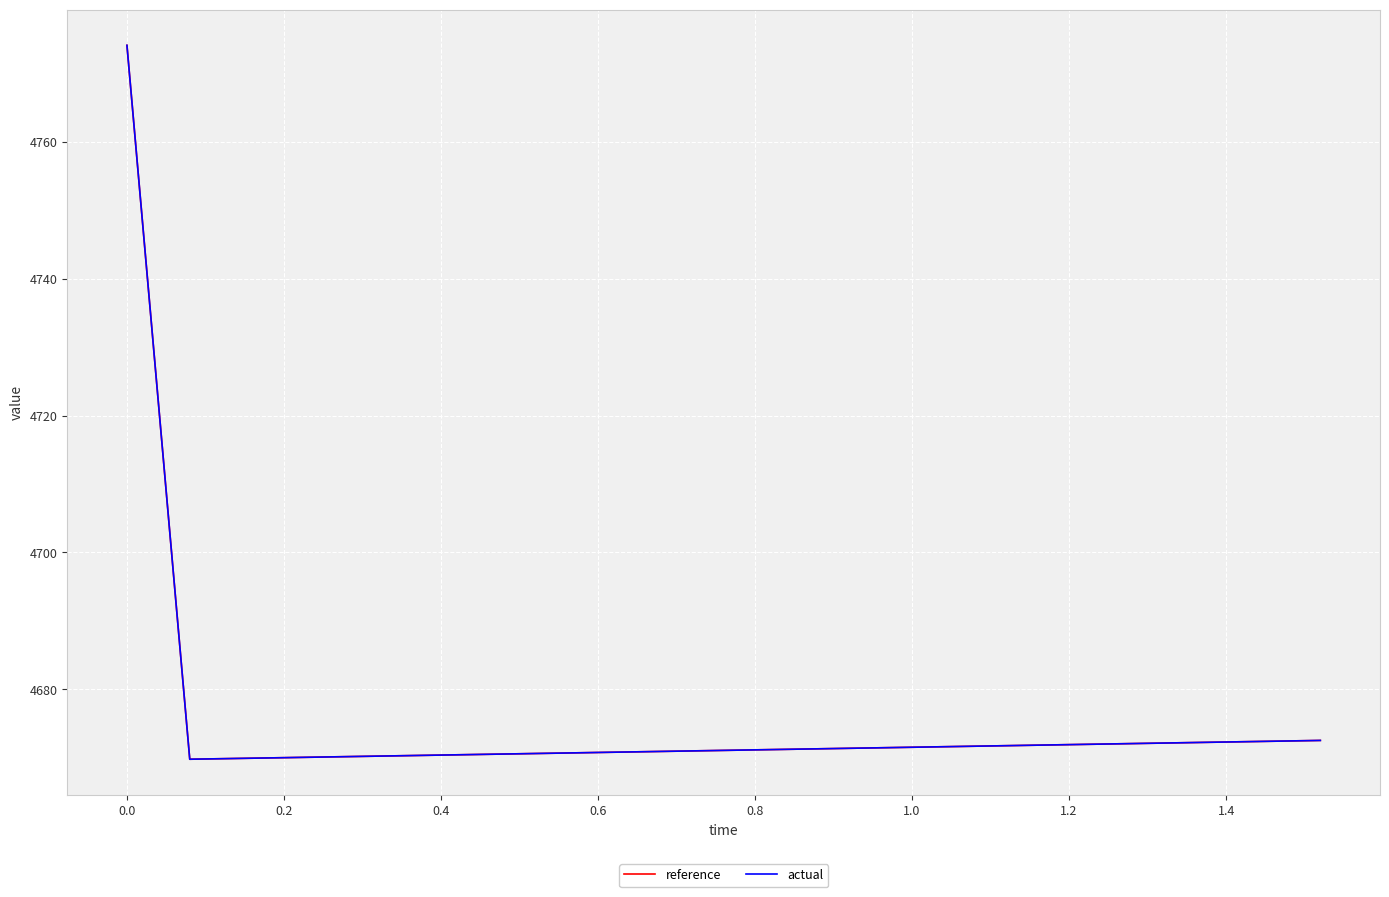

What is the lowest value of the actual series?

4669.8